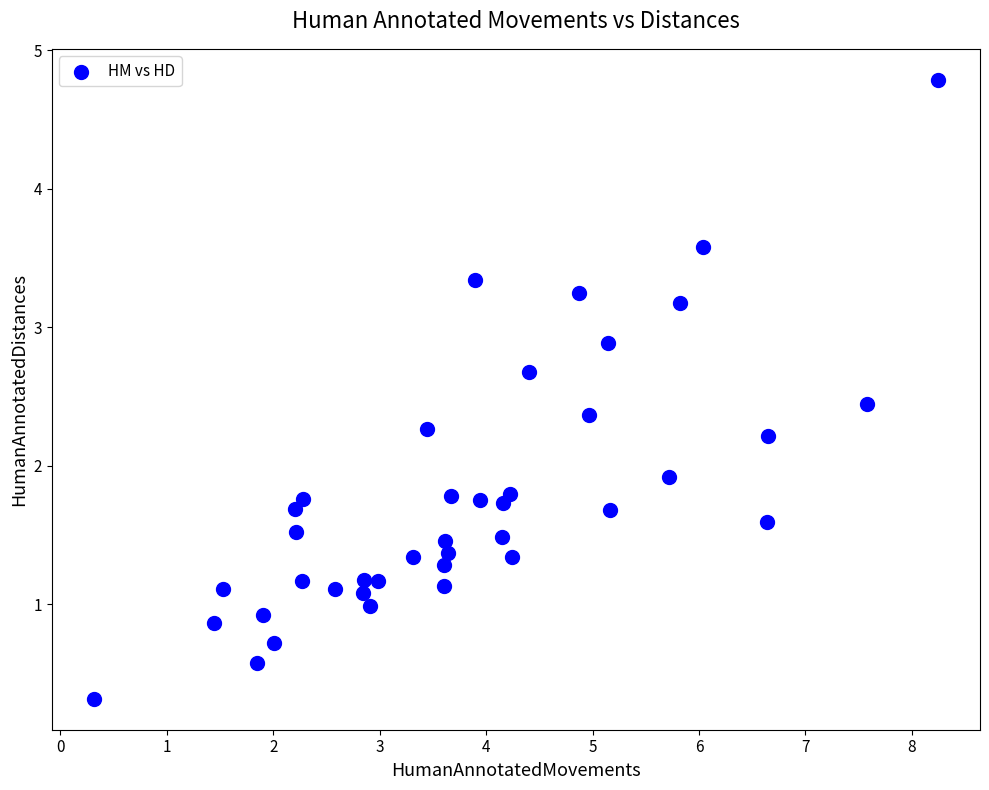

What Y value in the scatter plot is closest to 2?

1.9